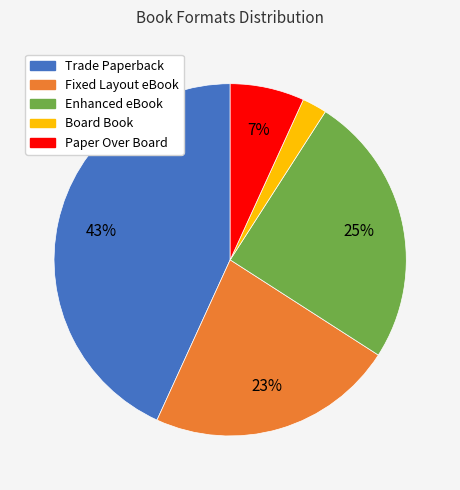

To the nearest percent, what is the combined percentage of Paper Over Board and Fixed Layout eBook?

30%